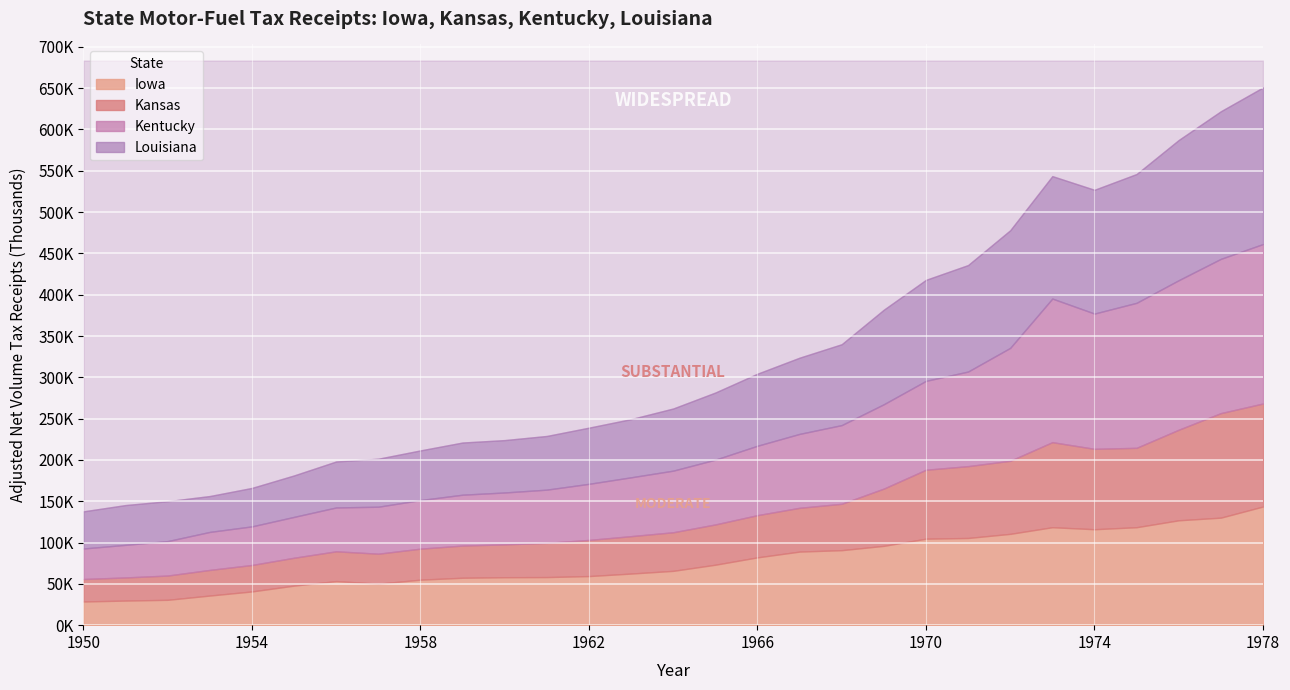

True or false: Kansas and Louisiana intersect in this chart.

False